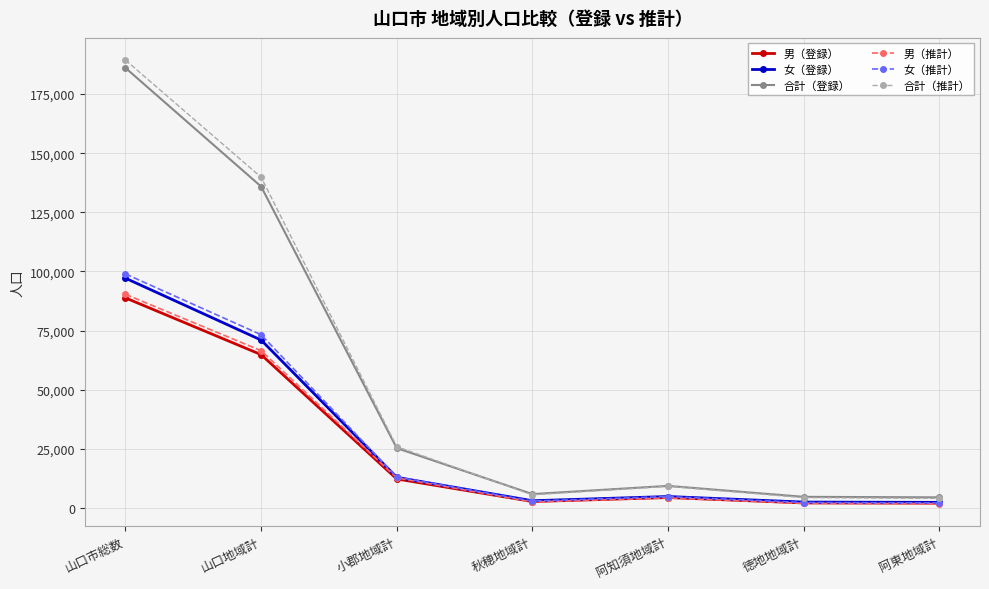

At which label is 女（推計） closest to 50591?

山口地域計